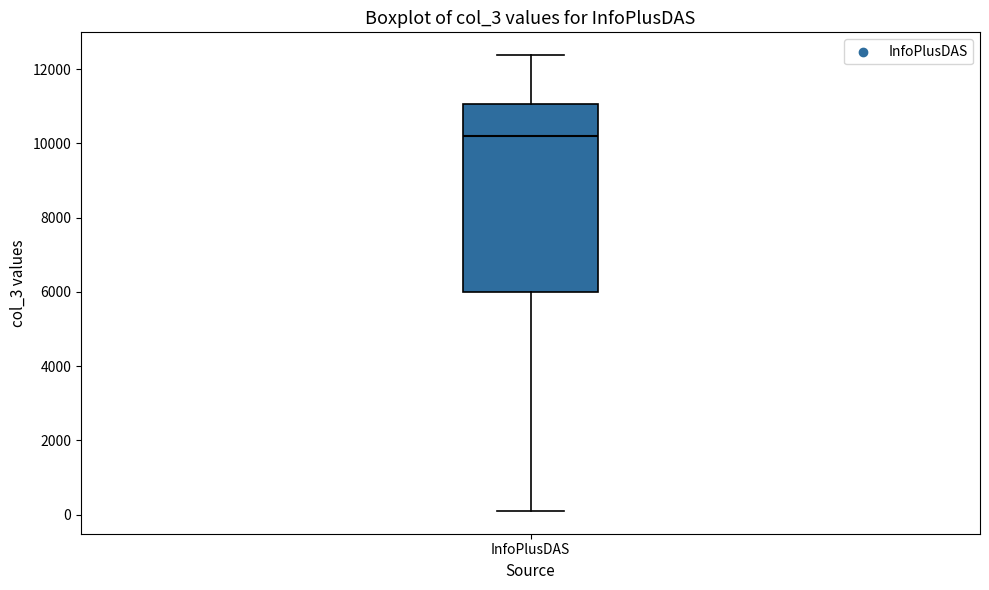

Where is the lower edge of the box for InfoPlusDAS on the y-axis? The values are not printed on the chart, so give them approximately, as read against the axis.

6000